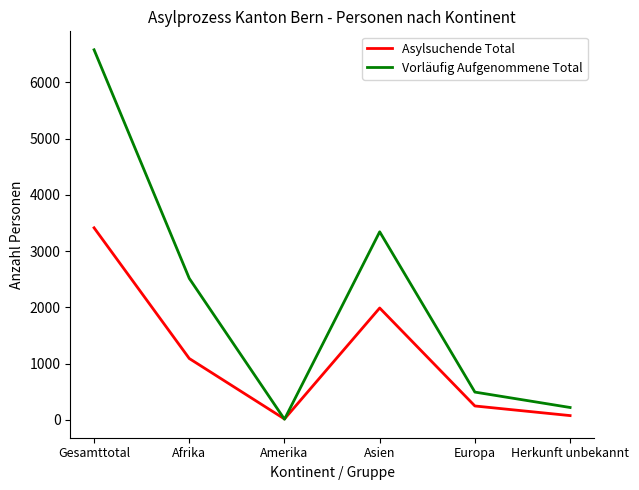

Which series changed the most between Afrika and Amerika?

Vorläufig Aufgenommene Total